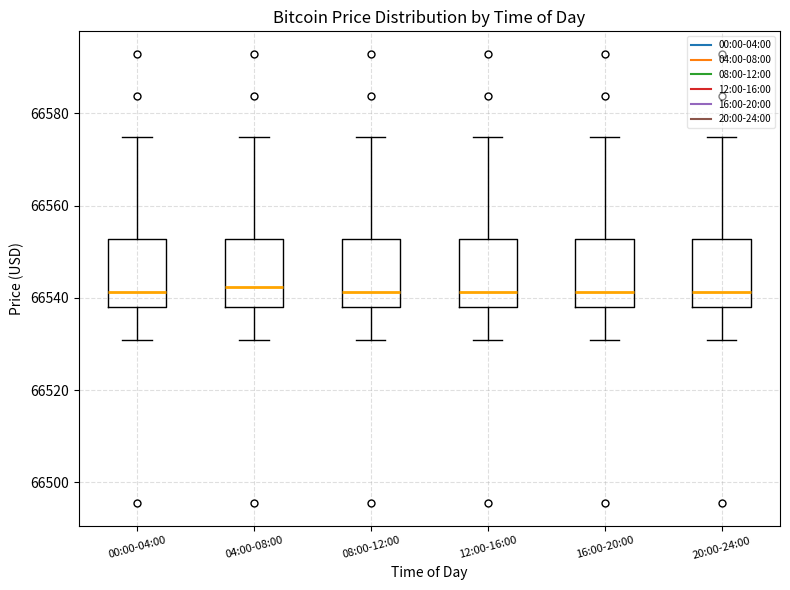

Where does the upper whisker of the box for 04:00-08:00 end on the y-axis? The values are not printed on the chart, so give them approximately, as read against the axis.

66574